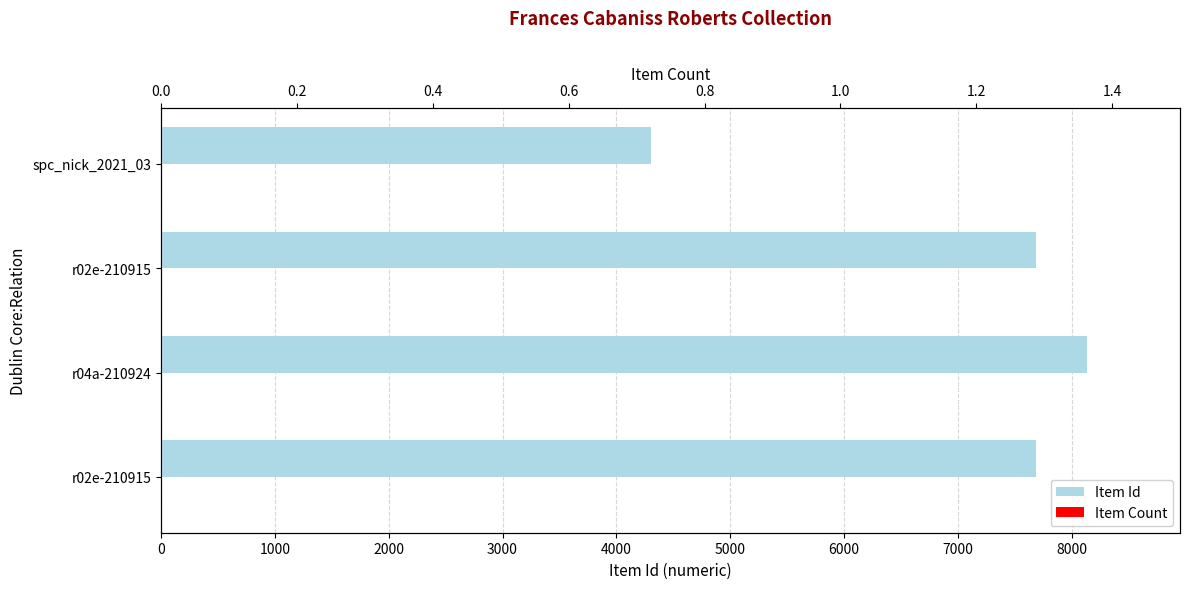

Which series has the largest range (max minus min)?

Item Id